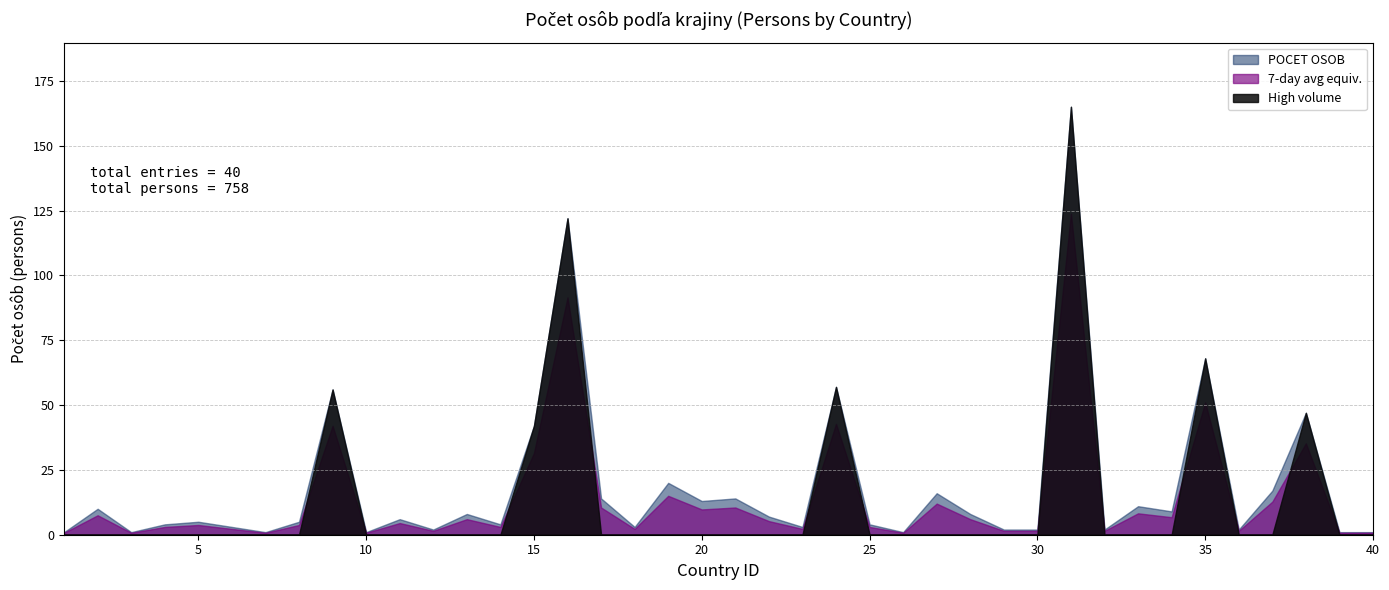

What is the difference between the second highest and second lowest values?

121